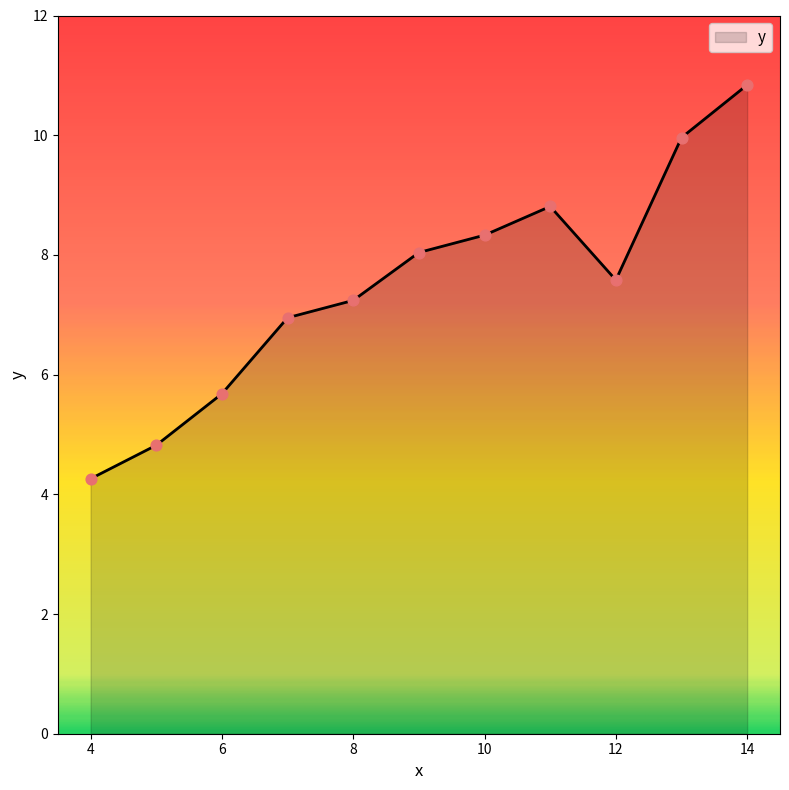

What is the difference between the maximum and minimum values?

6.6